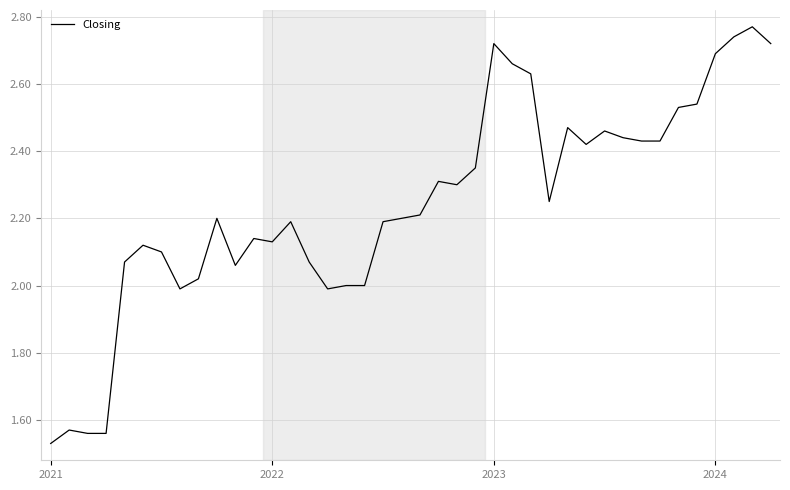

What is the difference between the maximum and minimum values?

1.2